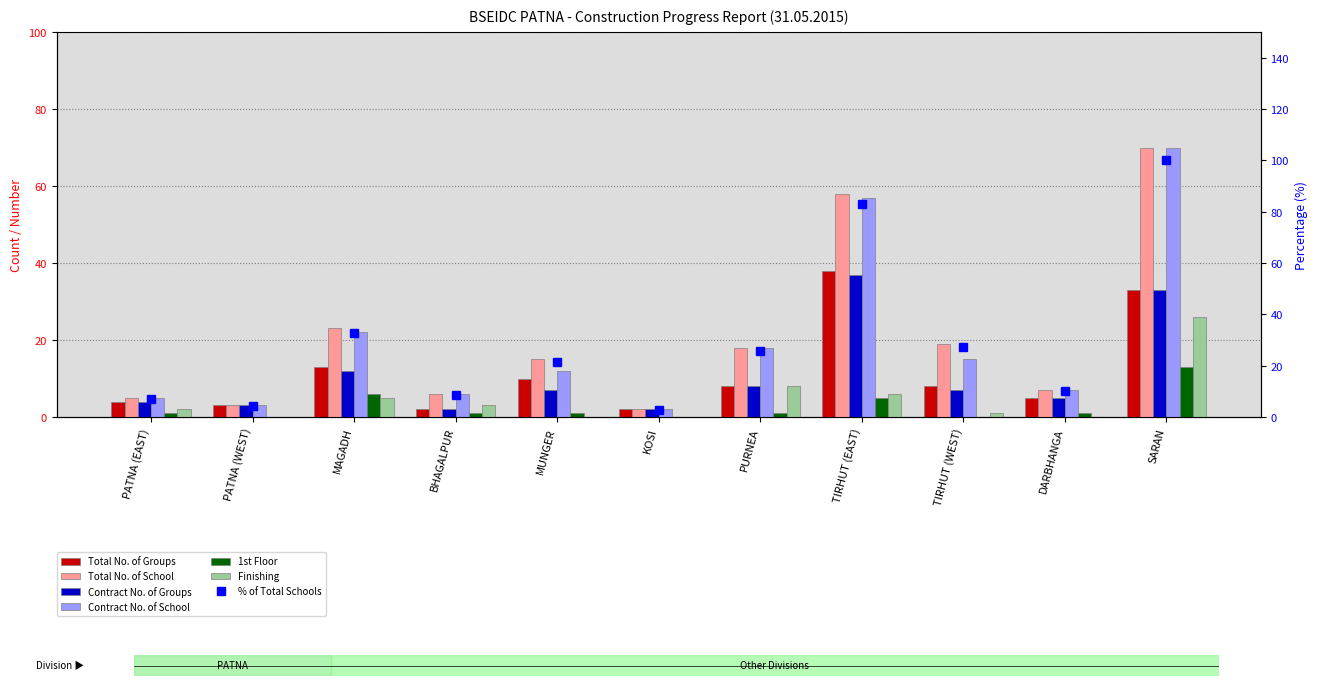

What is the difference between the second highest and second lowest values in the Contract No. of Groups series?

31